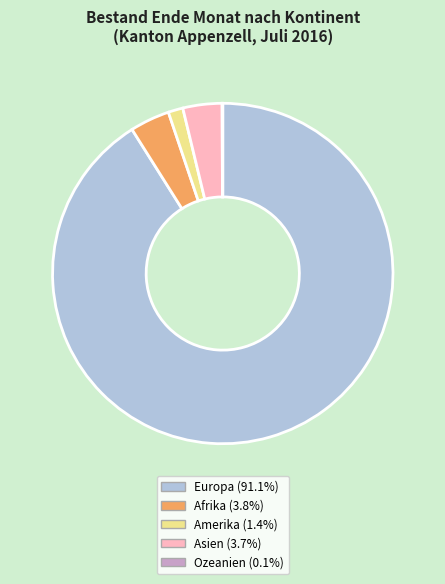

Which category accounts for the majority?

Europa